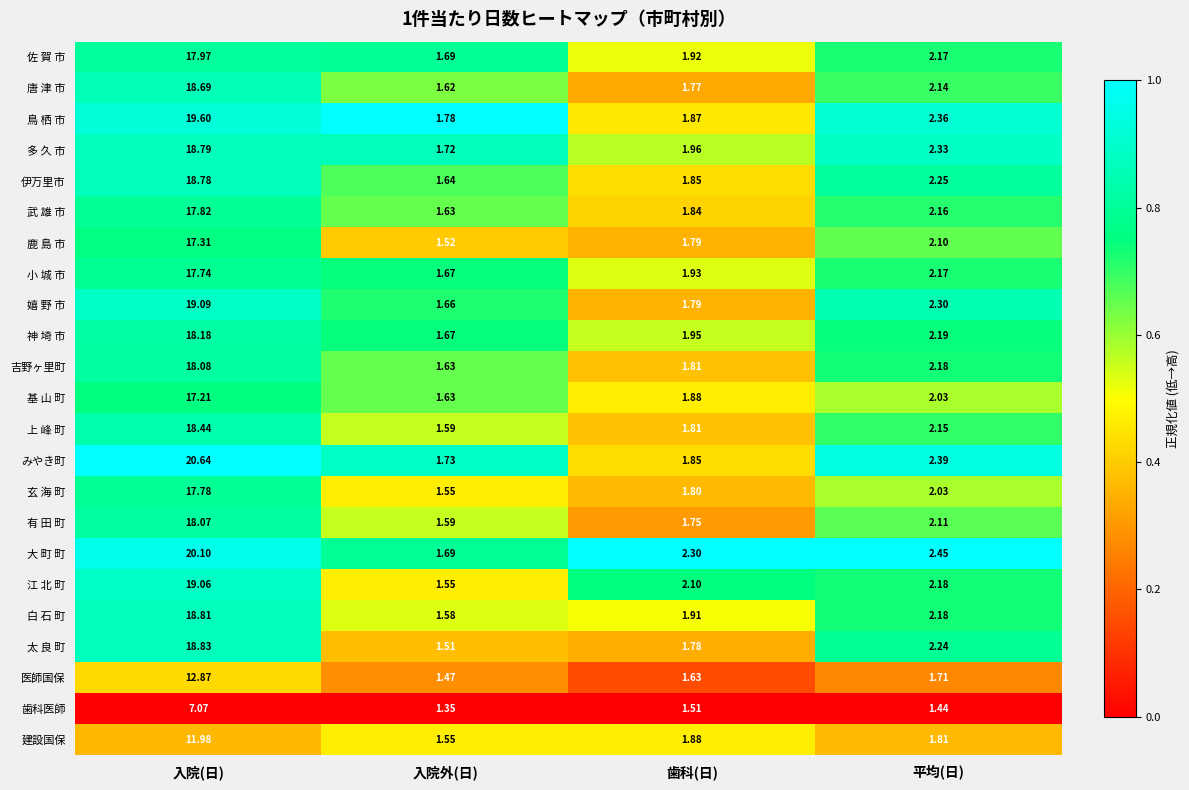

Between 入院(日) and 歯科(日), which series saw the biggest shift?

みやき町